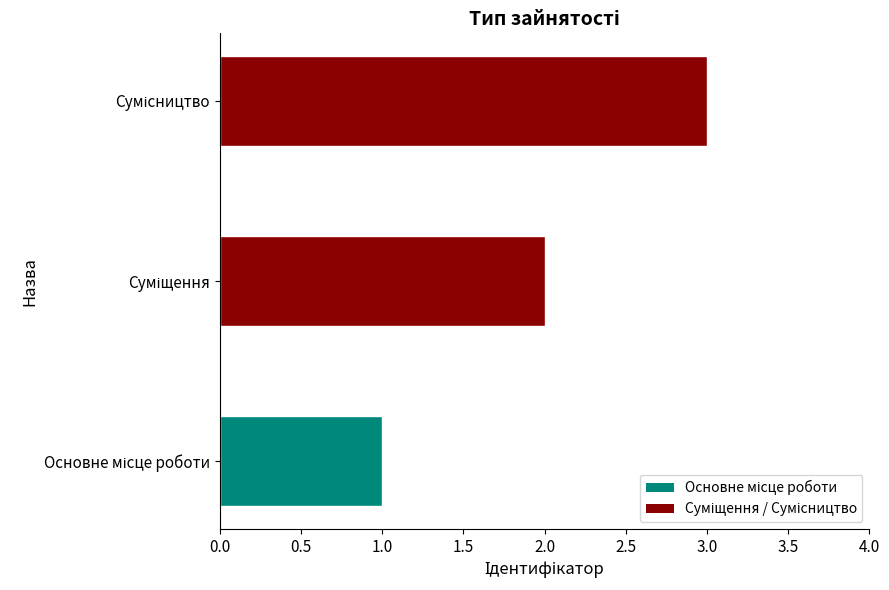

What is the sum of all values?

6